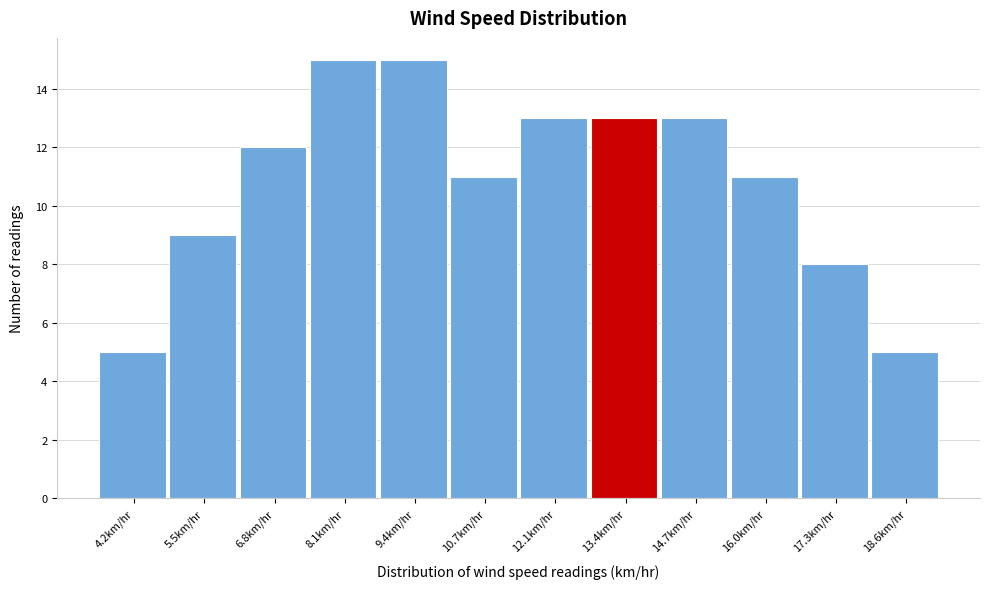

What is the height of the bar covering 12.8 to 14.0 on the x-axis? Neither the bar edges nor the heights are printed on the chart, so give them approximately, as read against the axes.

13